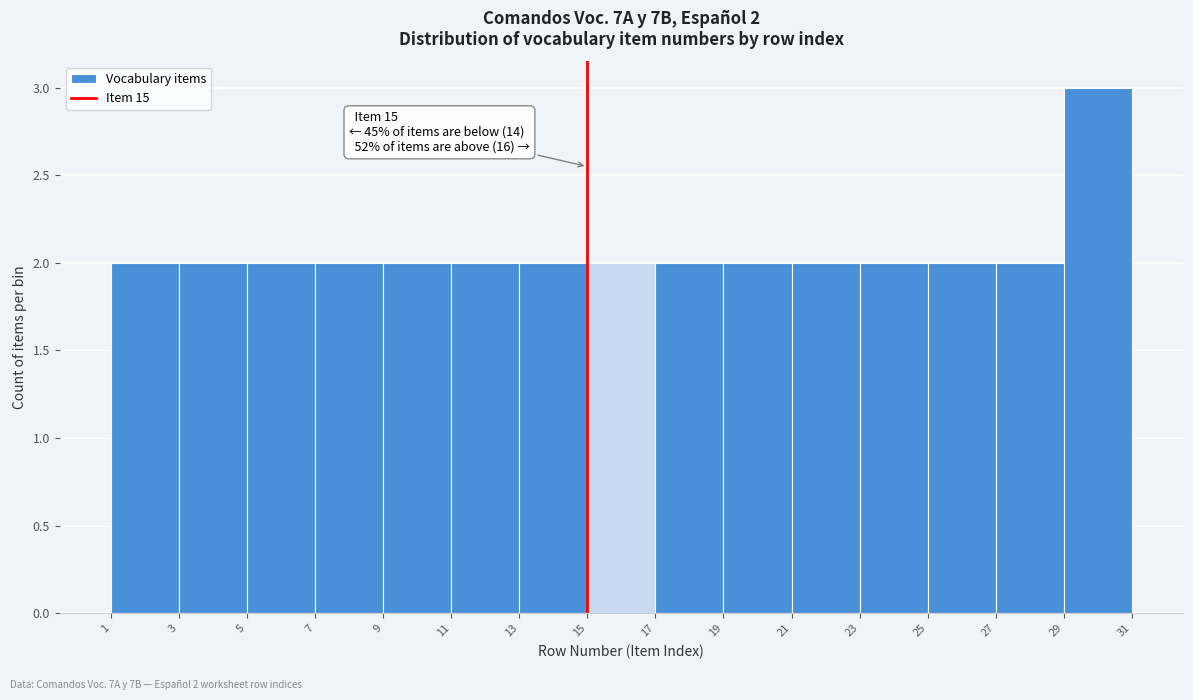

Which range on the x-axis has the tallest bar?

29 to 31